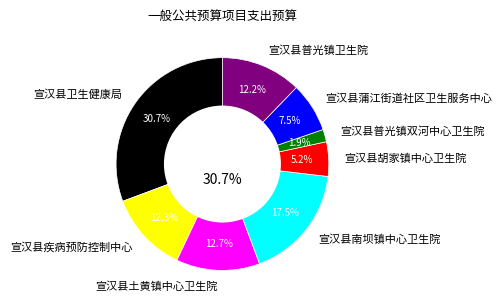

Do 宣汉县卫生健康局 and 宣汉县普光镇卫生院 together represent more than half of the pie?

No